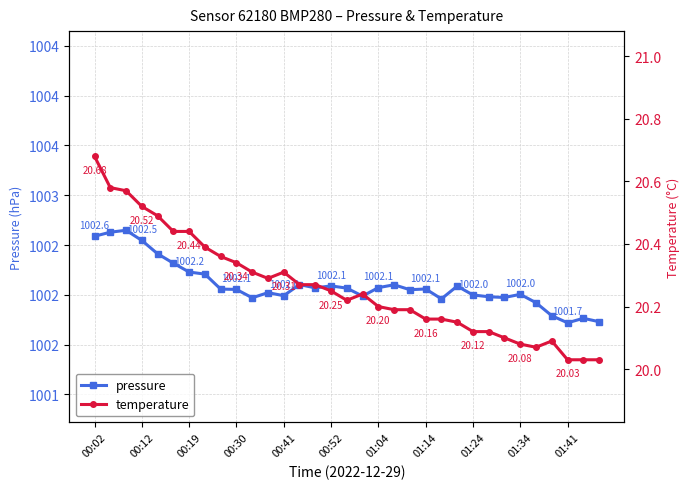

Which series changed the most between 12 and 29?

pressure